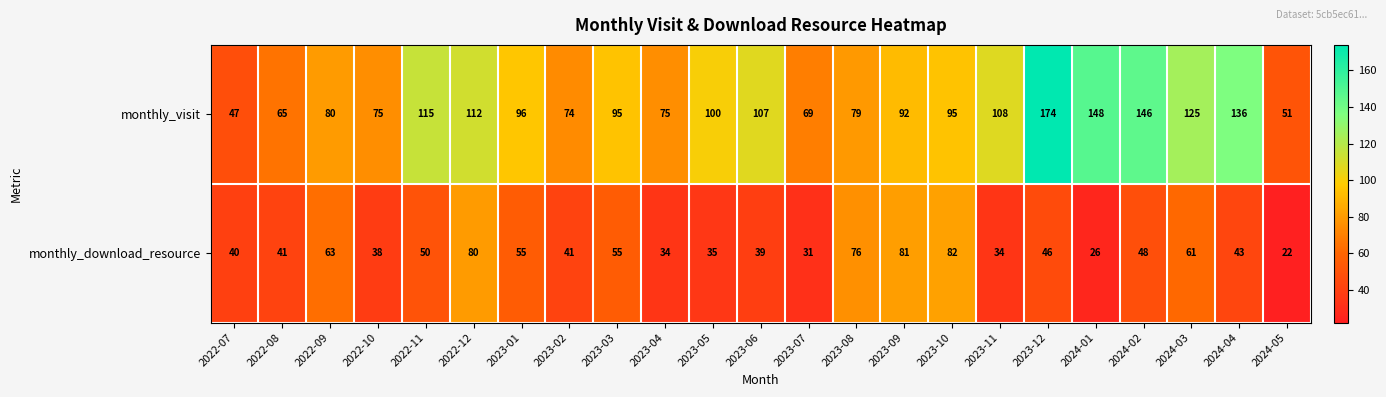

What is the greatest value displayed?

174